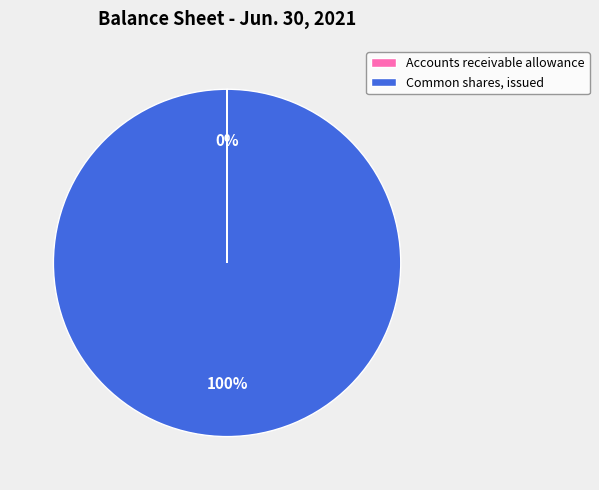

Does any single category account for the majority?

Yes